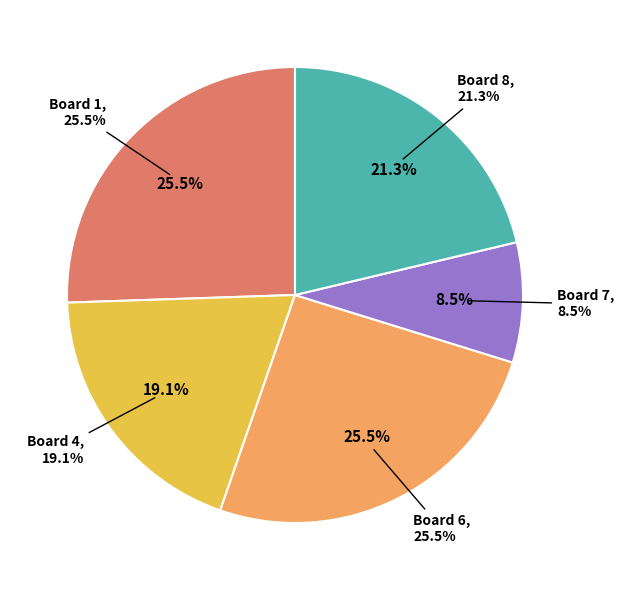

Which has a higher value, Board 8 or Board 6?

Board 6